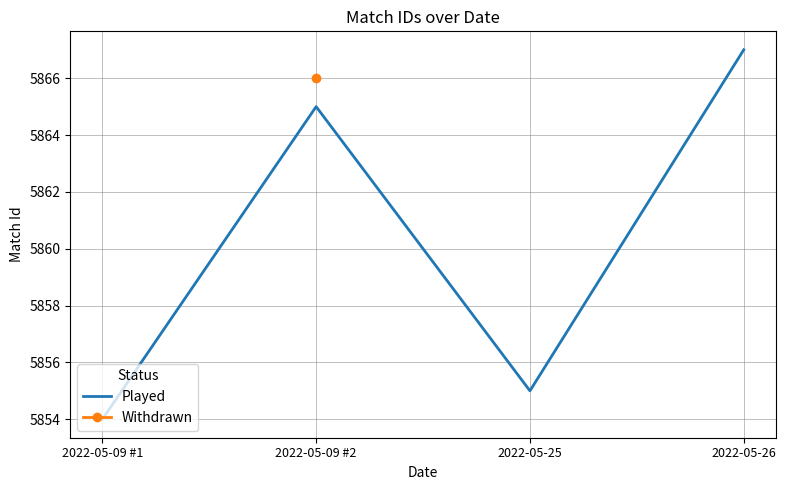

Reading left to right, extract all data points from this chart.

5854	5865	5855	5867